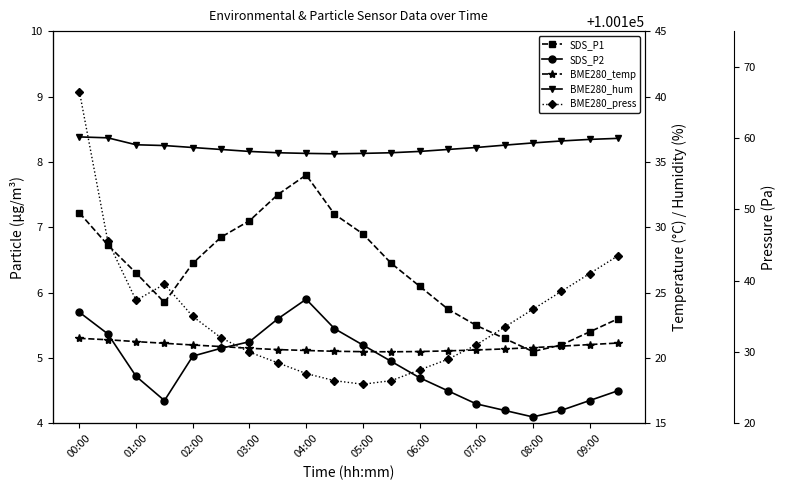

Is this an area chart (filled region under the line)?

No